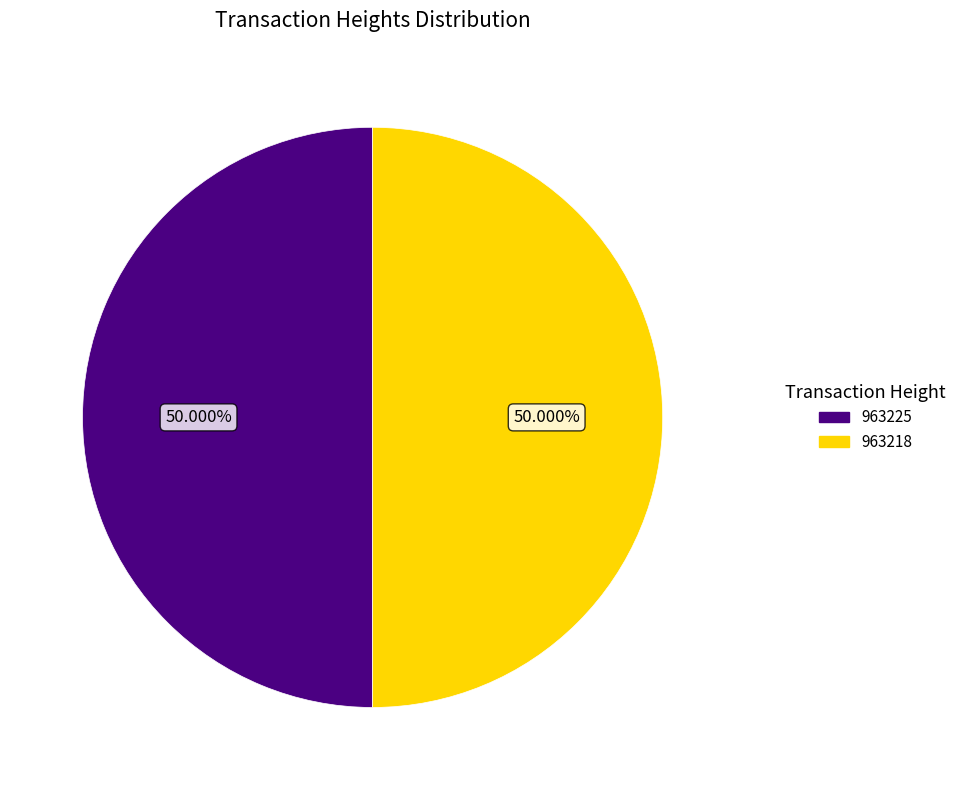

What portion of the pie excludes 963225?

50.0%